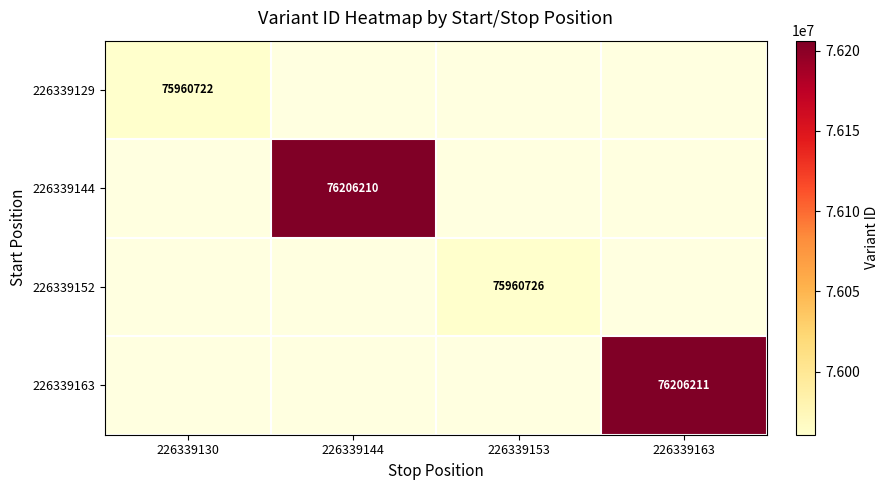

How many distinct data groups are displayed?

4